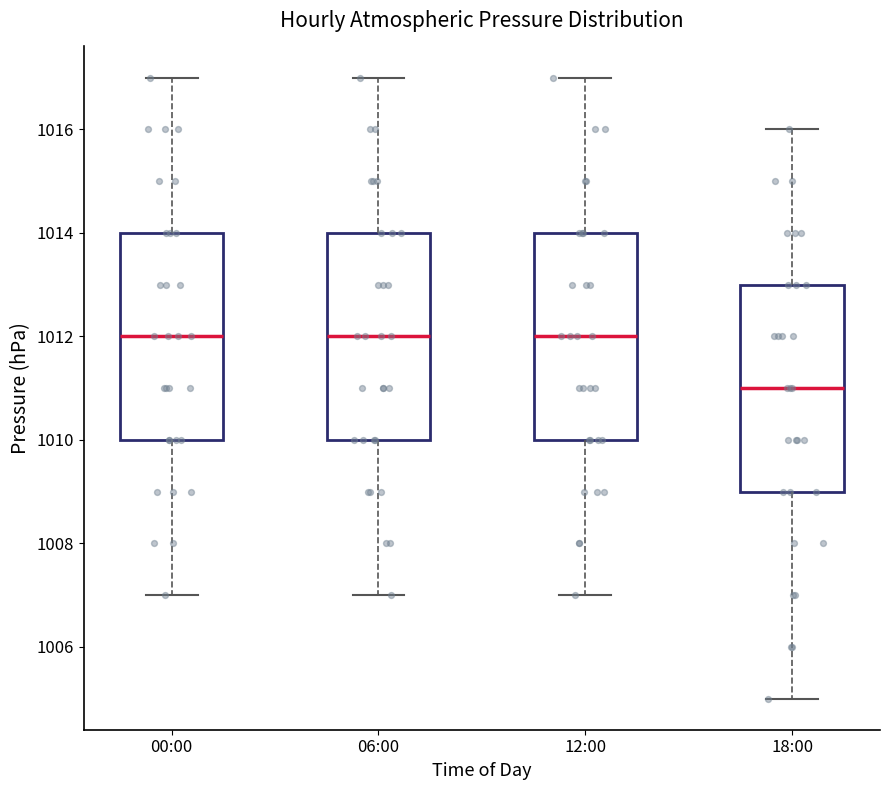

Reading left to right, transcribe this box plot: for each box, give where its median line is, the range the box spans, and where its two whiskers end, as read against the y-axis. The values are not printed on the chart, so give them approximately, as read against the axis.

00:00: median 1012, box 1010 to 1014, whiskers 1007 to 1017
06:00: median 1012, box 1010 to 1014, whiskers 1007 to 1017
12:00: median 1012, box 1010 to 1014, whiskers 1007 to 1017
18:00: median 1011, box 1009 to 1013, whiskers 1005 to 1016